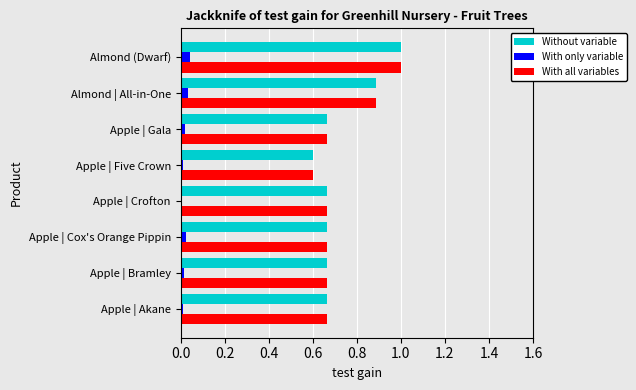

How many data points does each series have?

8